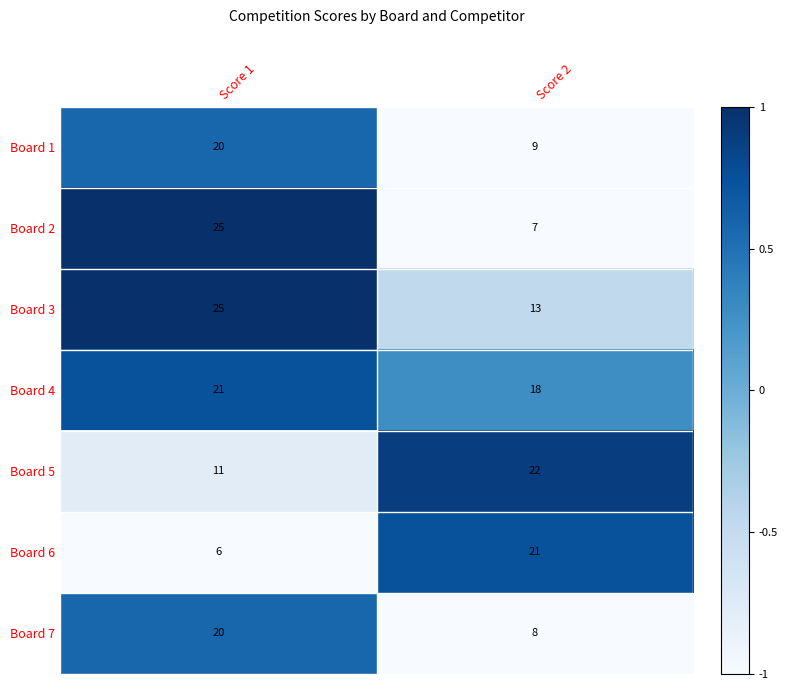

List the labels in order of Board 3 value, smallest first.

Score 2, Score 1